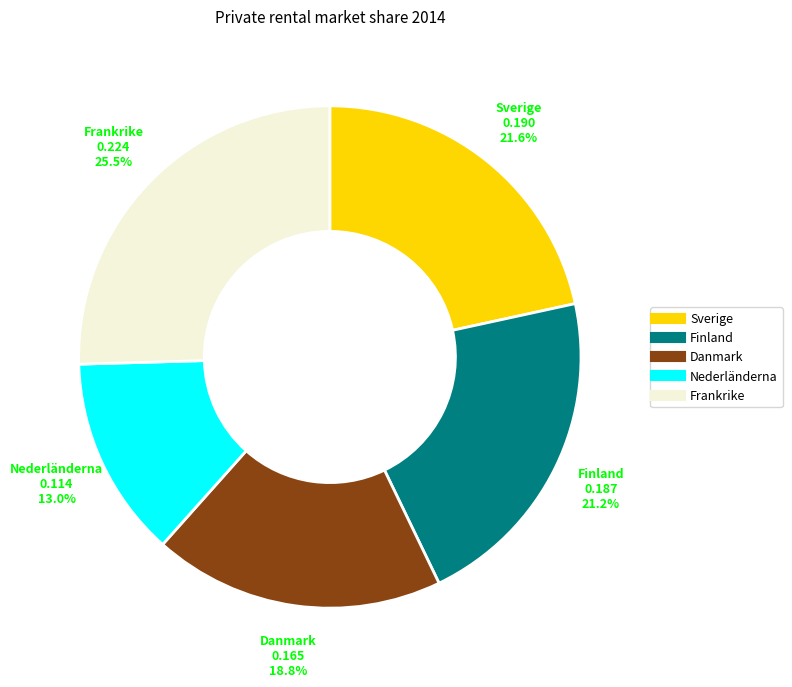

Between Danmark and Sverige, which is larger?

Sverige